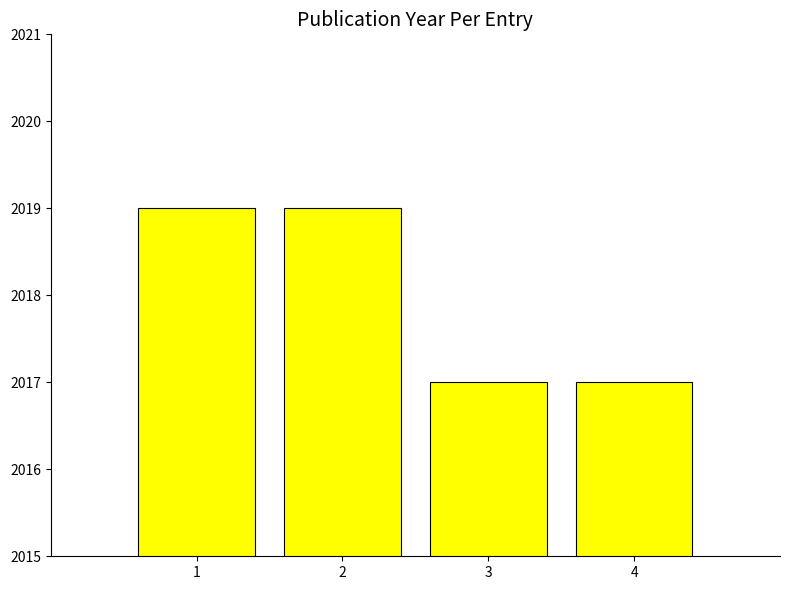

What is the difference between the second highest and minimum values?

2